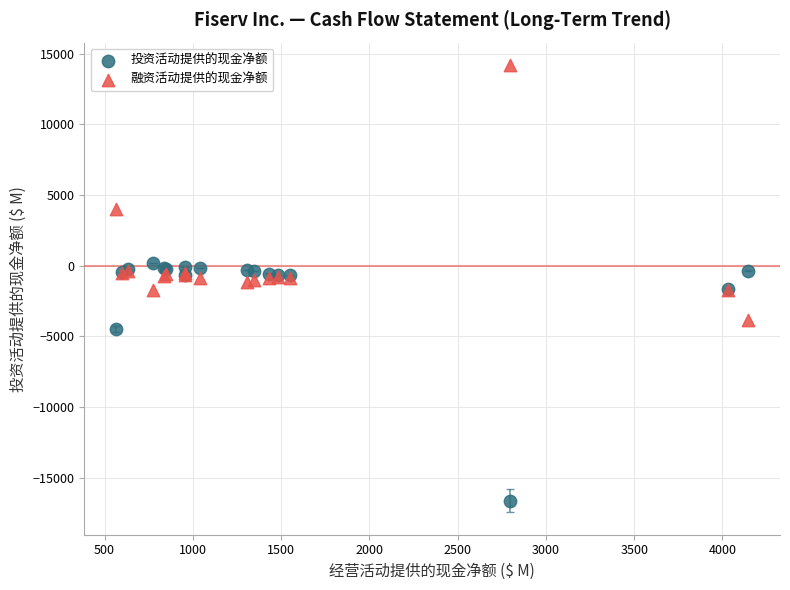

What are all the series names shown in the legend?

投资活动提供的现金净额, 融资活动提供的现金净额